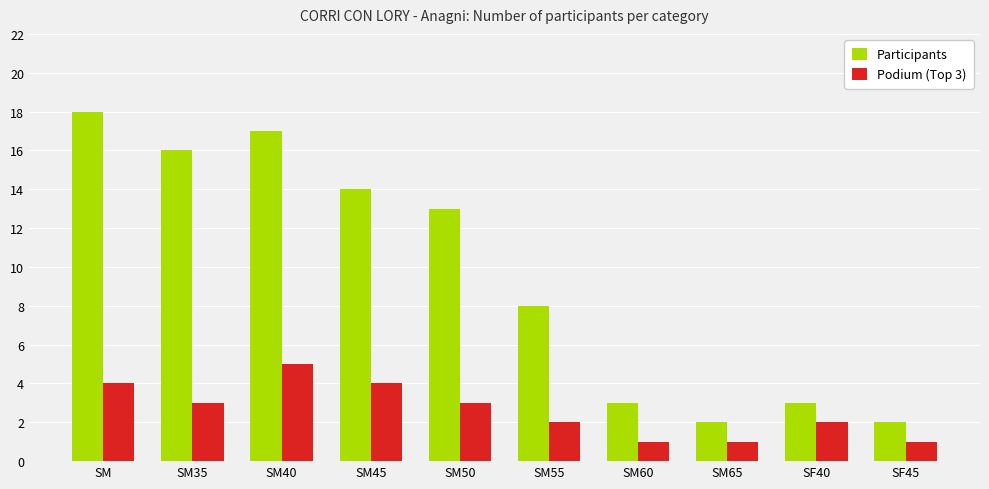

The value of Podium (Top 3) at SF45 is 1. True or false?

True